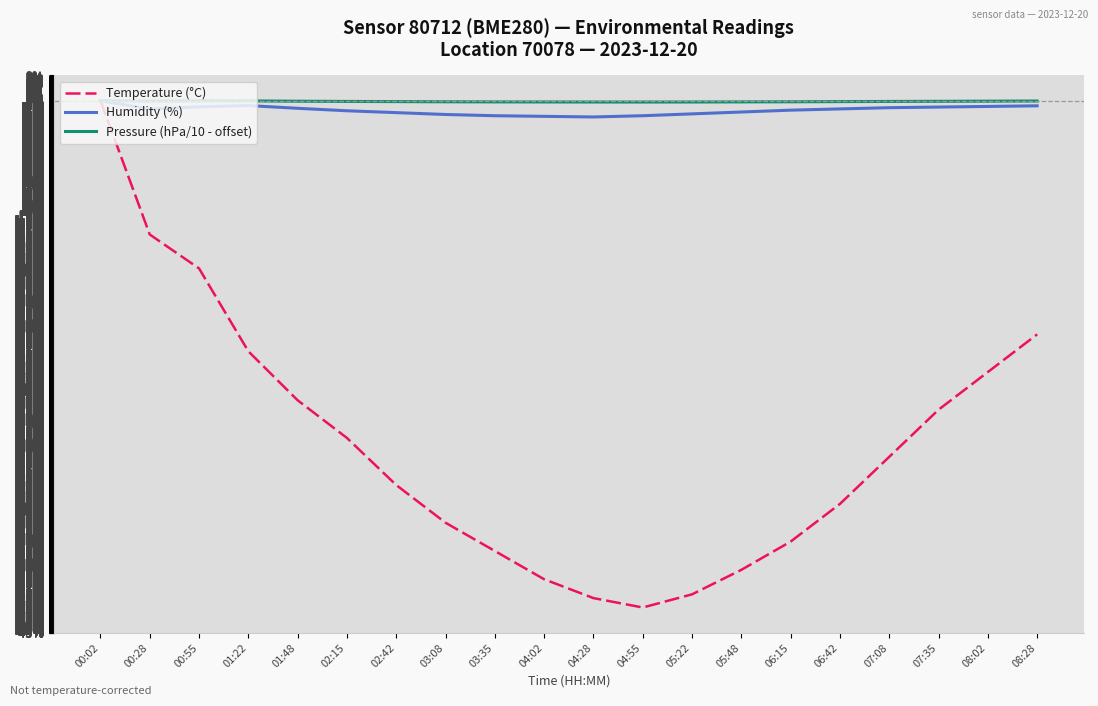

What is the spread (max minus min) of values at 05:48?

39.2